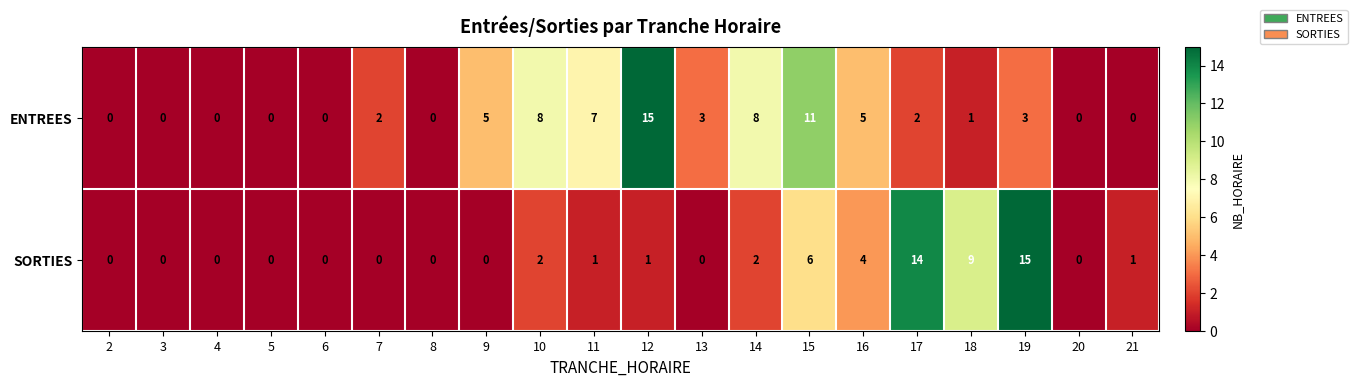

How many categories are shown in the chart?

20